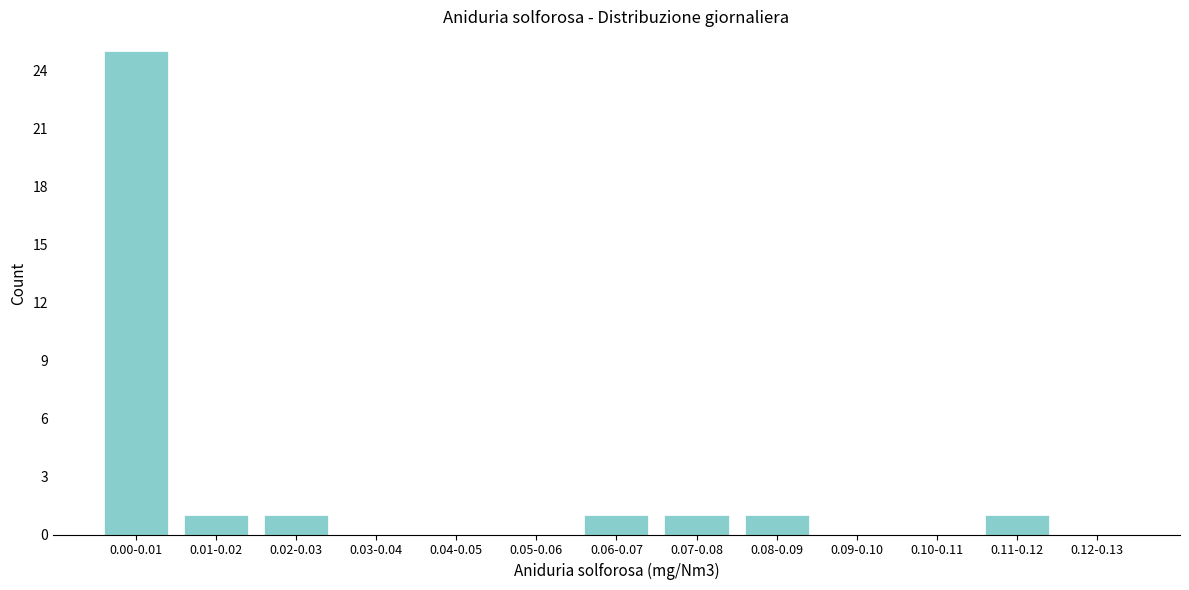

Reading left to right, extract all data points from this chart.

0.00-0.01=25	0.01-0.02=1	0.02-0.03=1	0.03-0.04=0	0.04-0.05=0	0.05-0.06=0	0.06-0.07=1	0.07-0.08=1	0.08-0.09=1	0.09-0.10=0	0.10-0.11=0	0.11-0.12=1	0.12-0.13=0